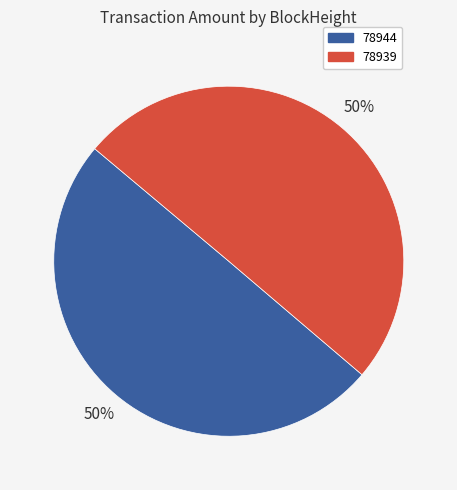

To the nearest percent, what is the combined percentage of 78944 and 78939?

100%